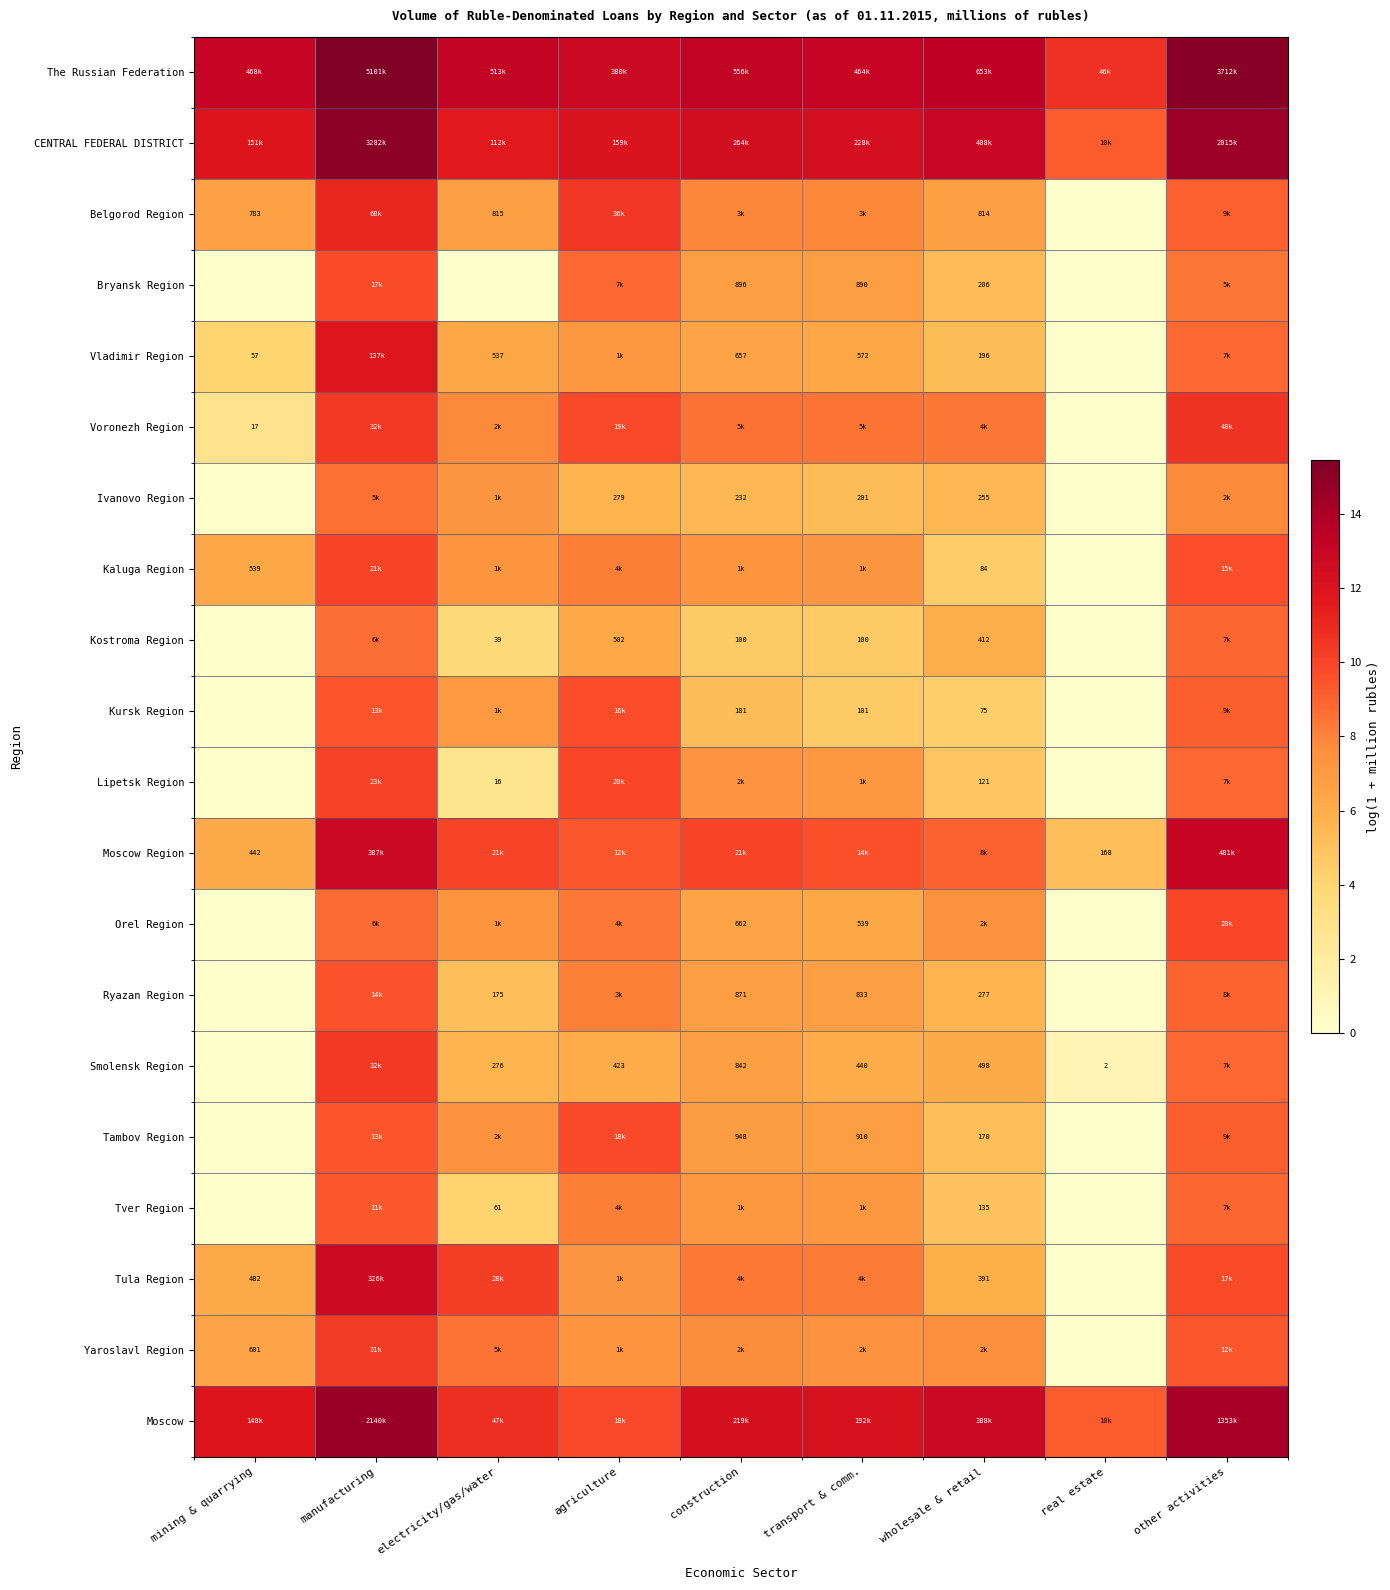

How many data points in Lipetsk Region are above 7?

5